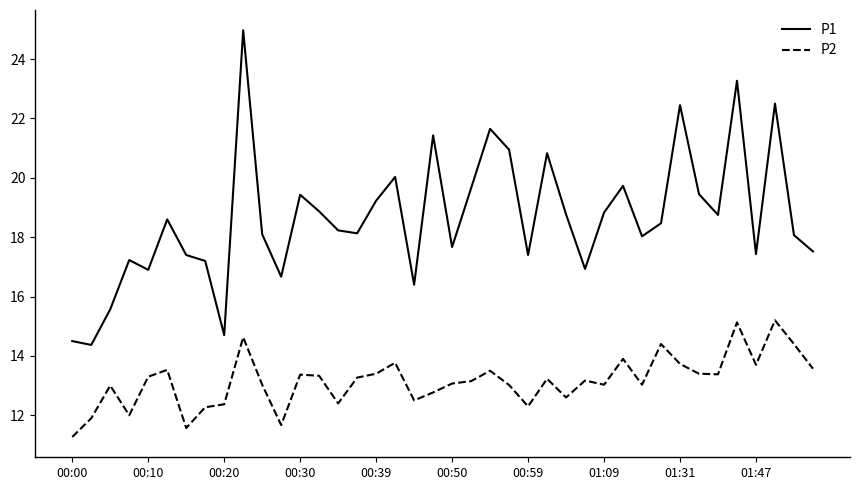

What is the minimum value shown in the chart?

11.3